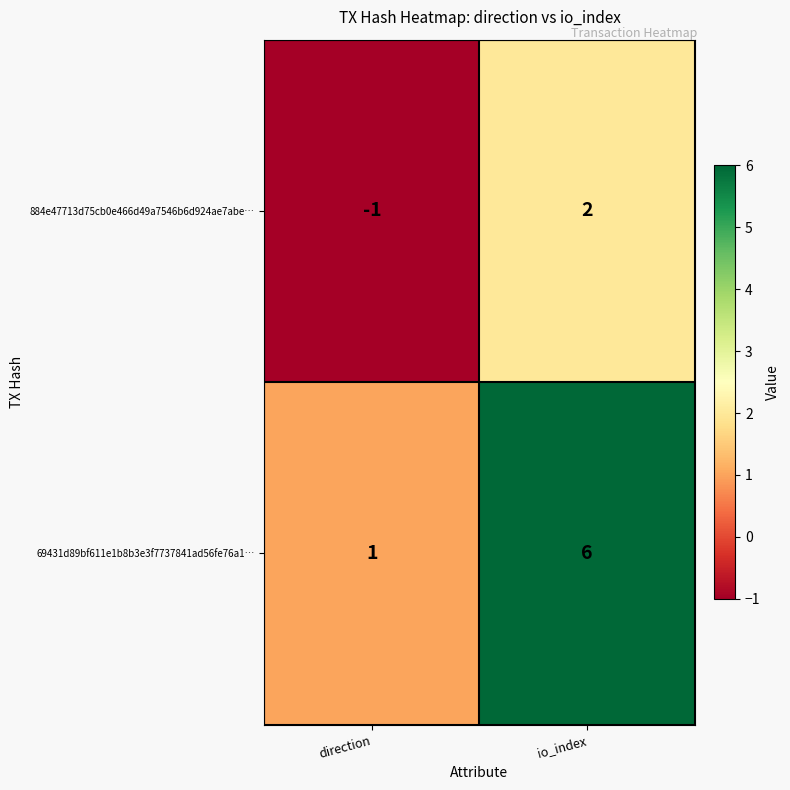

Is it true that 884e47713d75cb0e466d49a7546b6d924ae7abe… equals 2 at io_index?

True